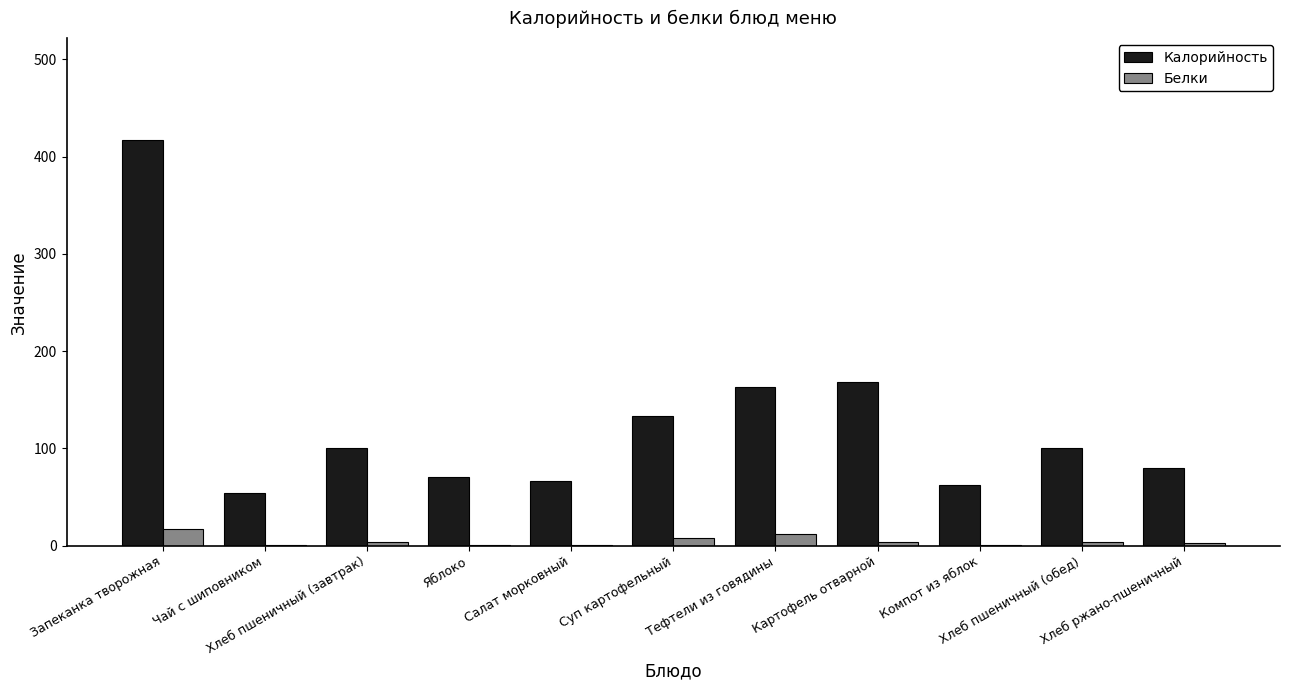

Are the bars horizontal?

No